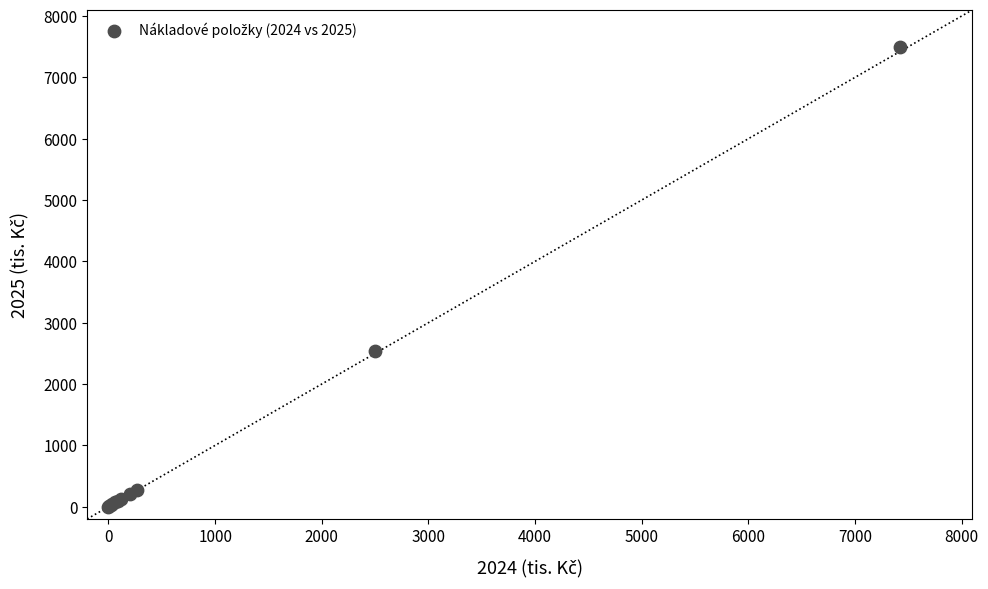

What Y value in the scatter plot is closest to 3750?

2540